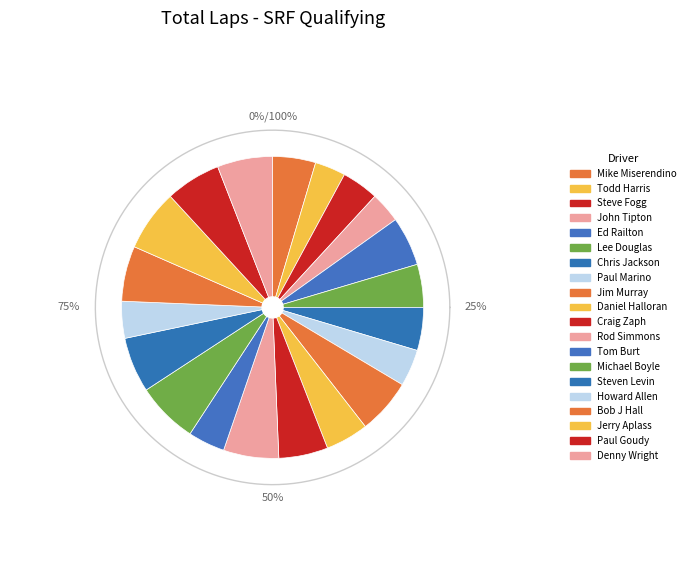

What is the change in value from Ed Railton to Rod Simmons?

+1